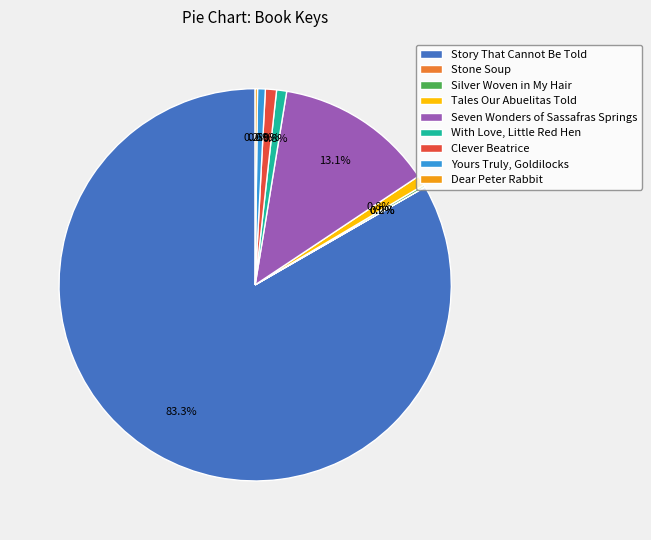

What is the largest slice in the pie chart?

Story That Cannot Be Told